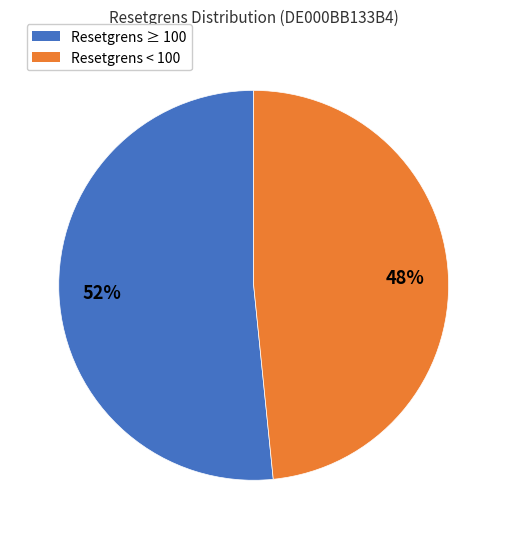

Is there a majority slice in this chart?

Yes